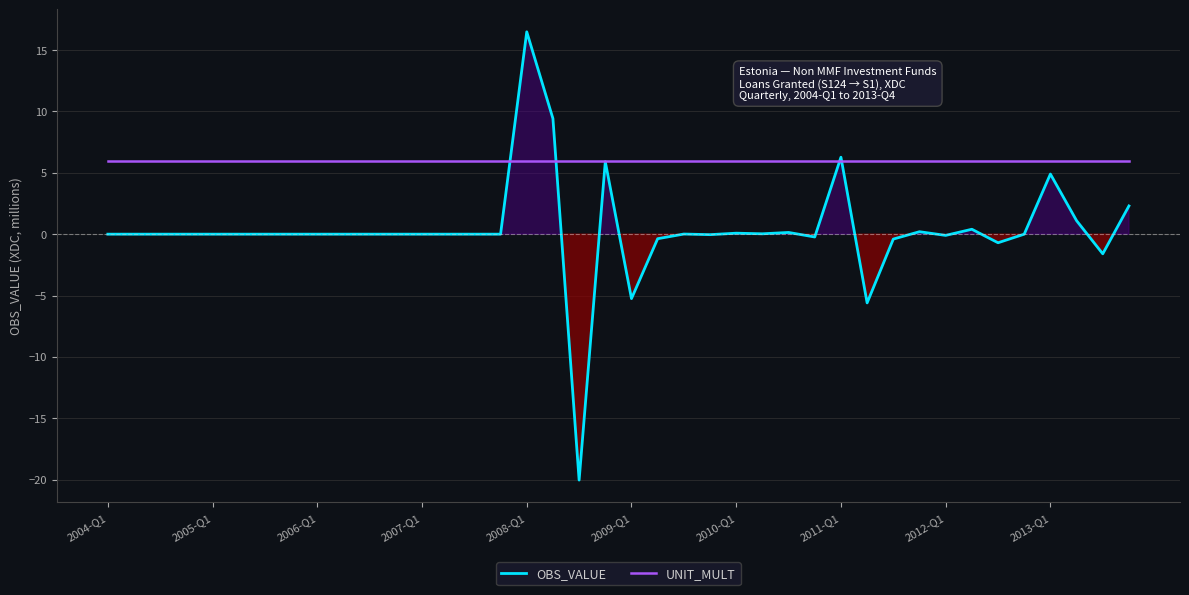

How many categories are shown in the chart?

40